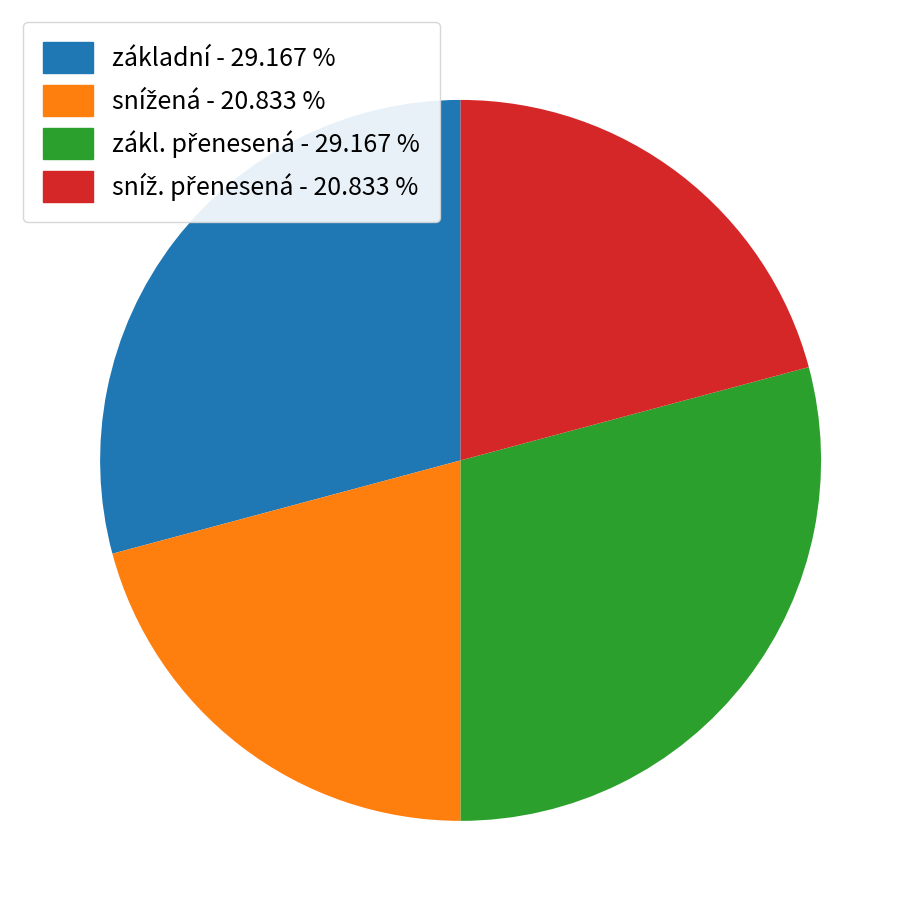

Is there any slice that represents more than half of the pie?

No